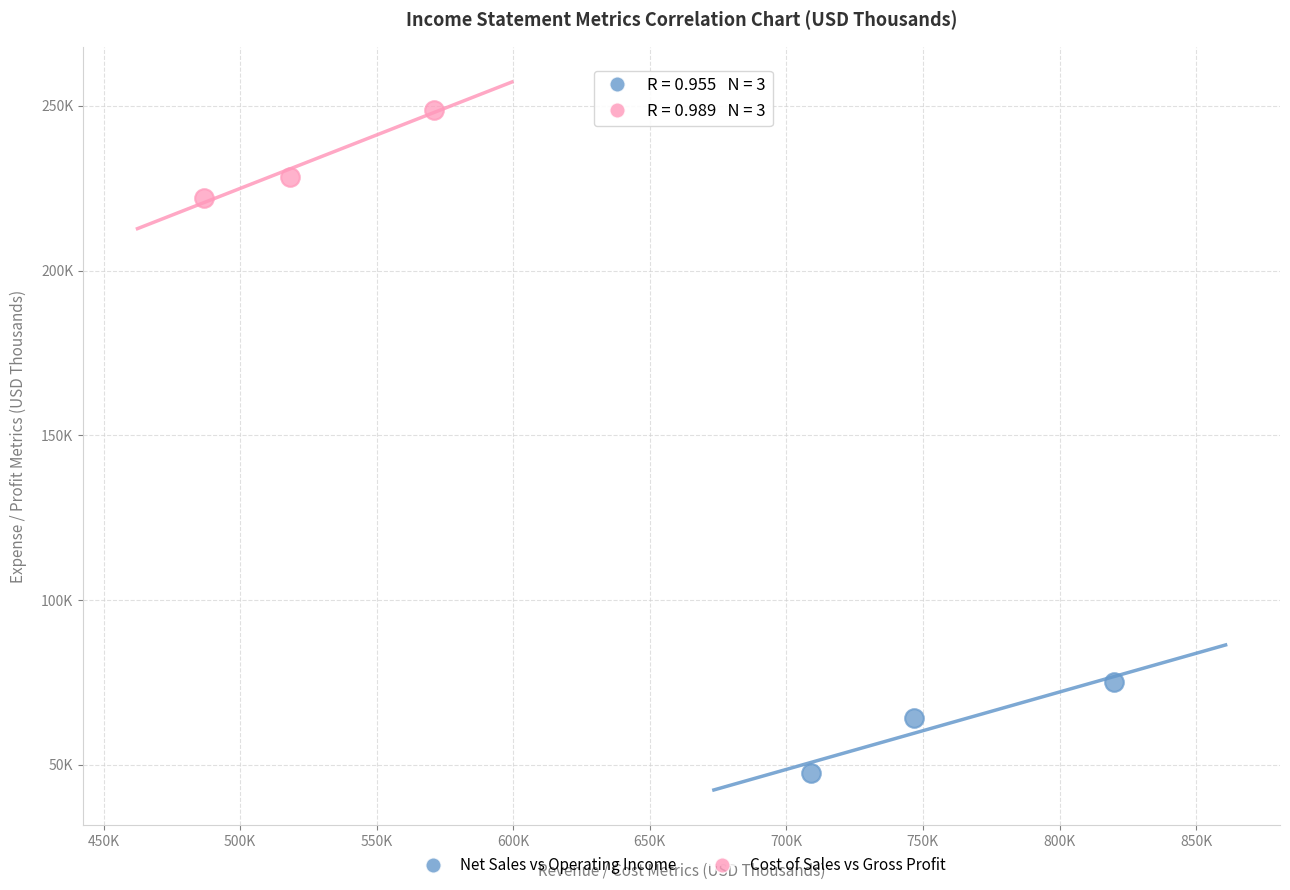

Which series has the widest spread of Y values?

Net Sales vs Operating Income